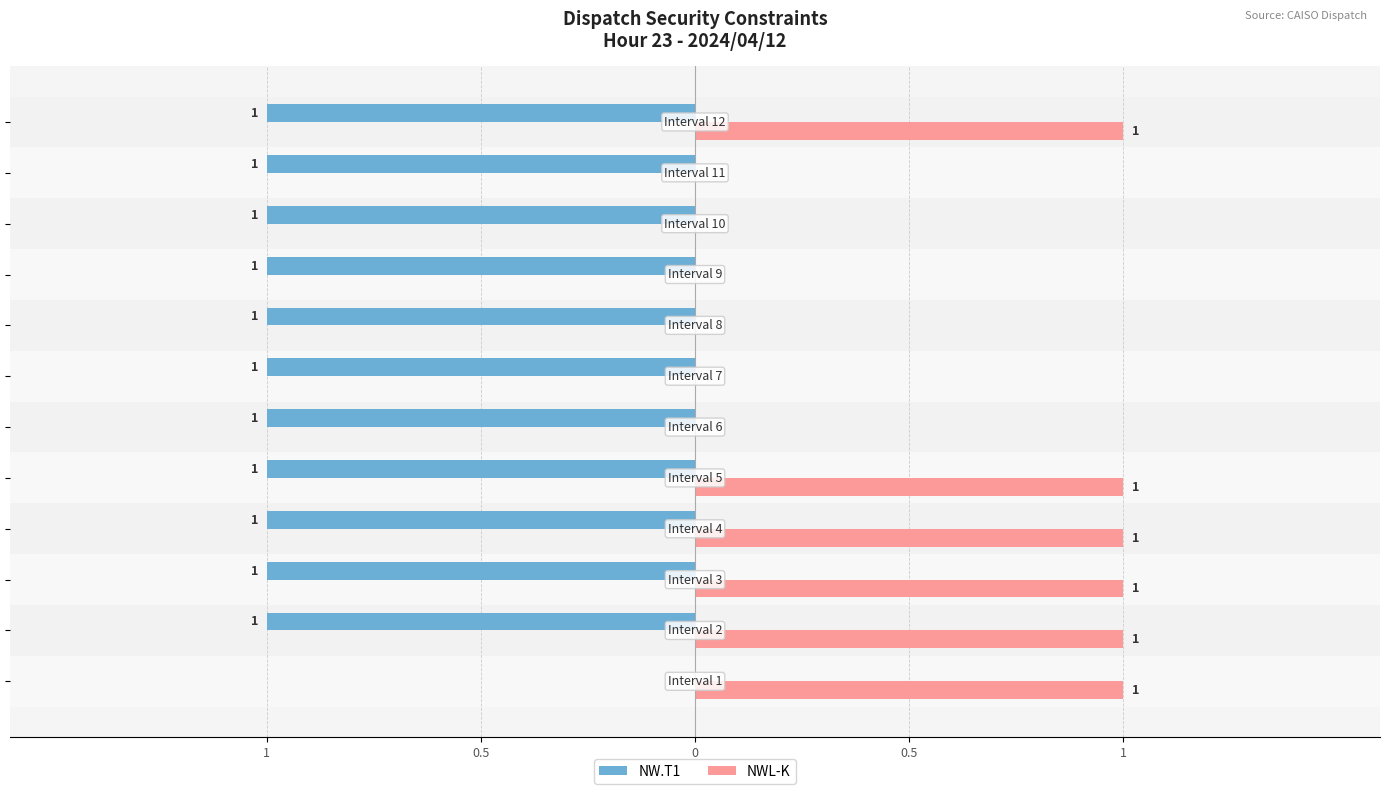

What are all the series names shown in the legend?

NW.T1, NWL-K